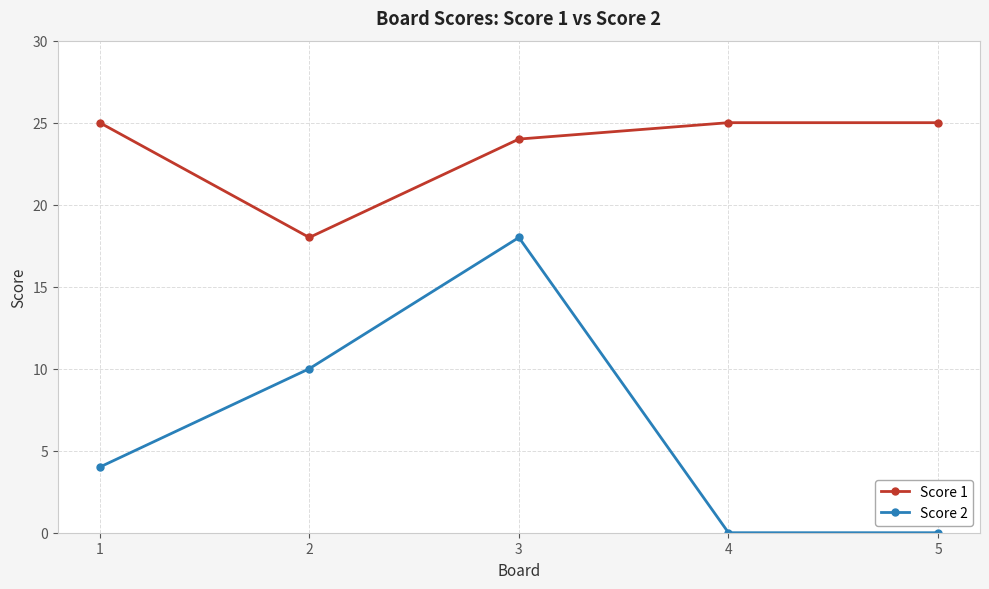

What is the maximum value shown in the chart?

25